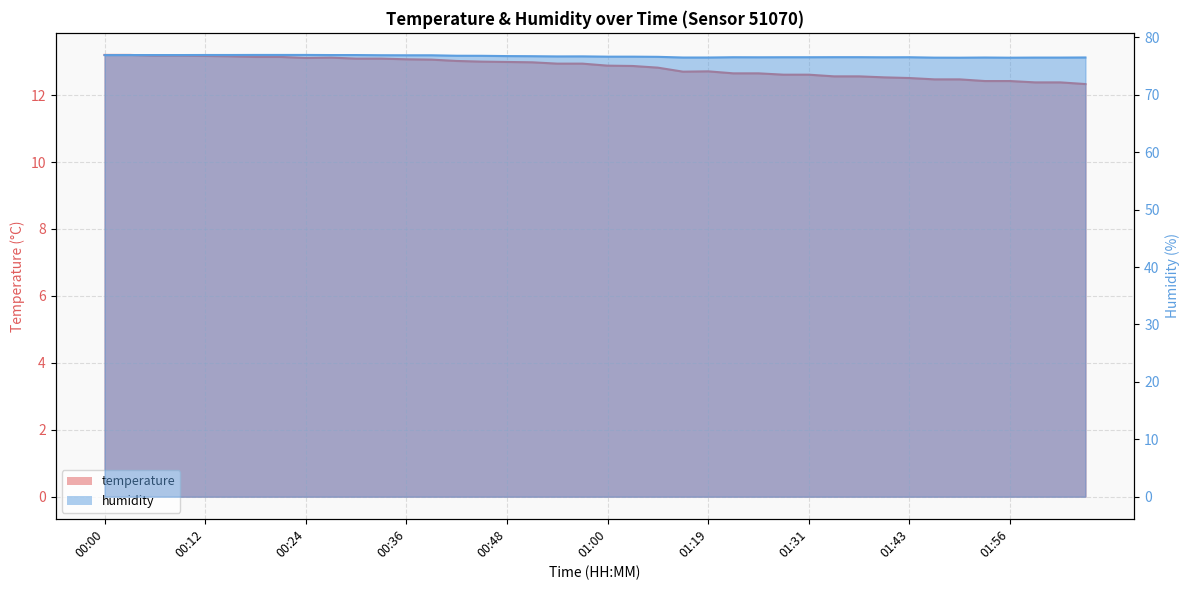

True or false: humidity and temperature intersect in this chart.

False